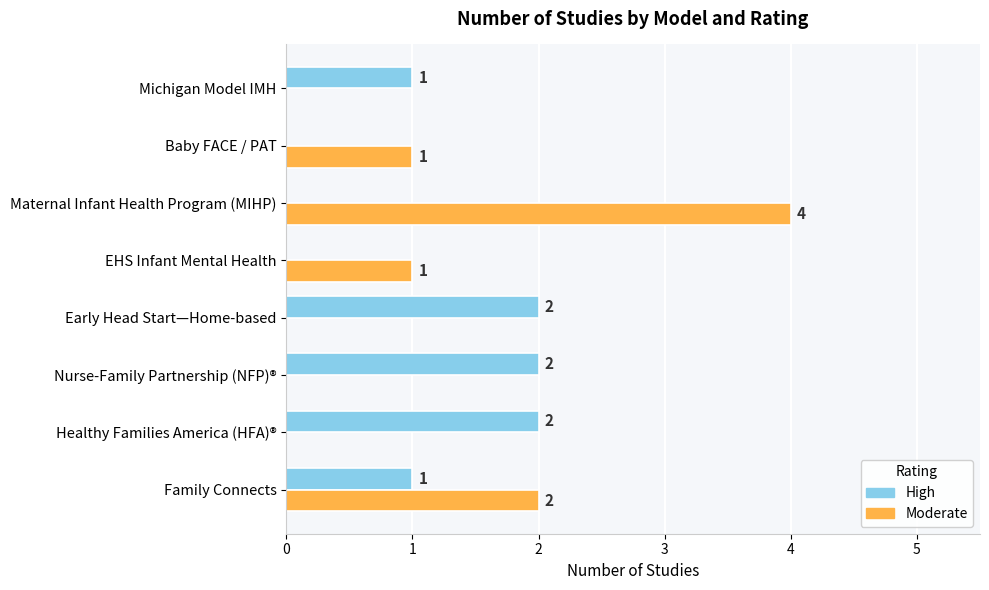

How many High values are between 0 and 2?

8